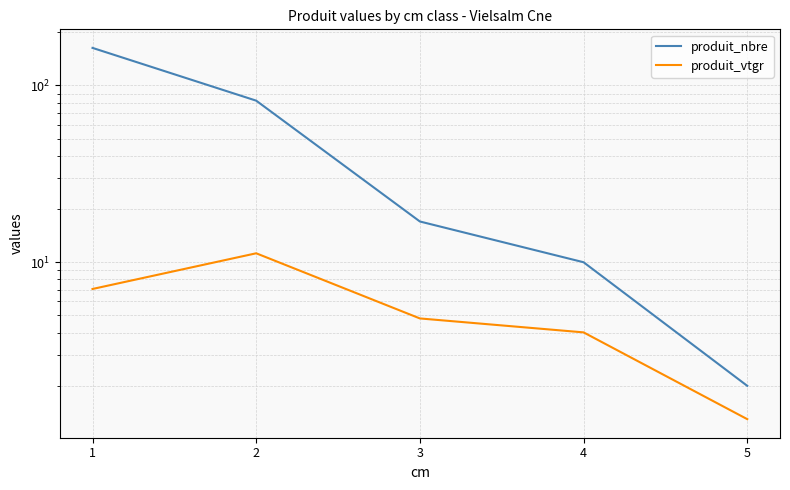

True or false: produit_nbre has more than 0 points higher than both neighbors.

False